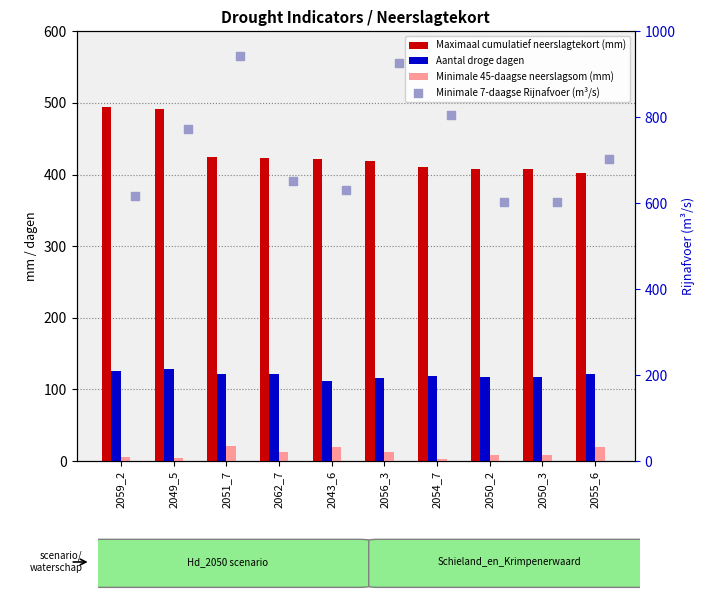

Which series reaches the minimum Y coordinate?

Minimale 45-daagse neerslagsom (mm)